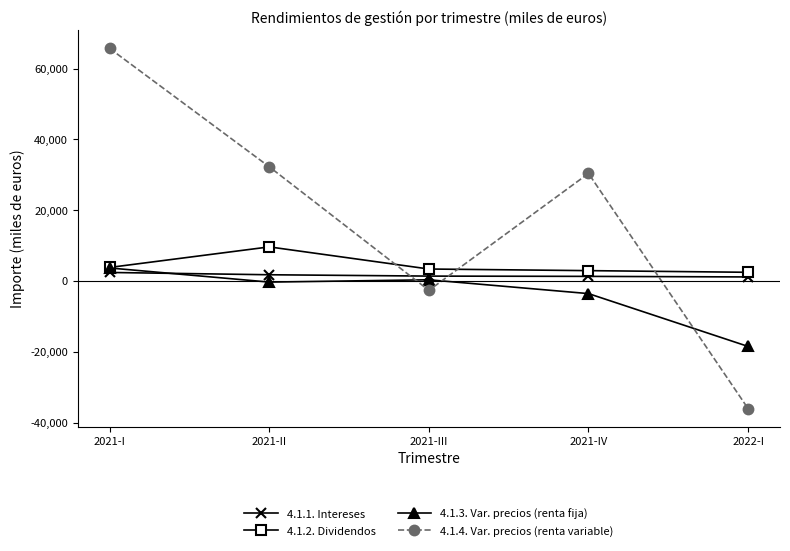

What is the minimum value shown in the chart?

-36034